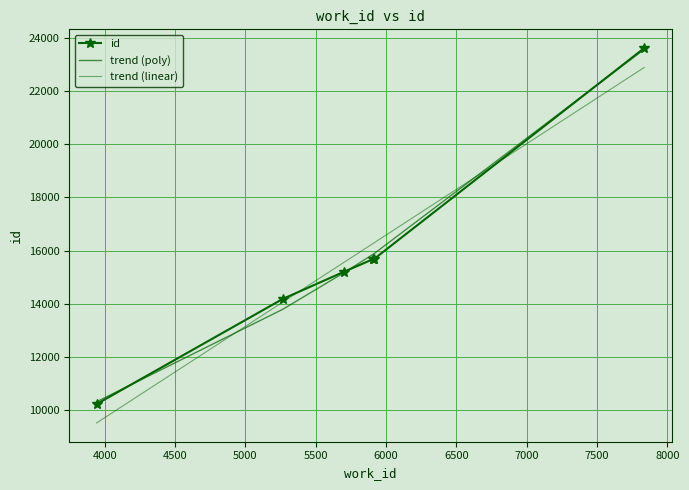

What is the value of the trend (linear) point at the 4th from the left?

16269.8